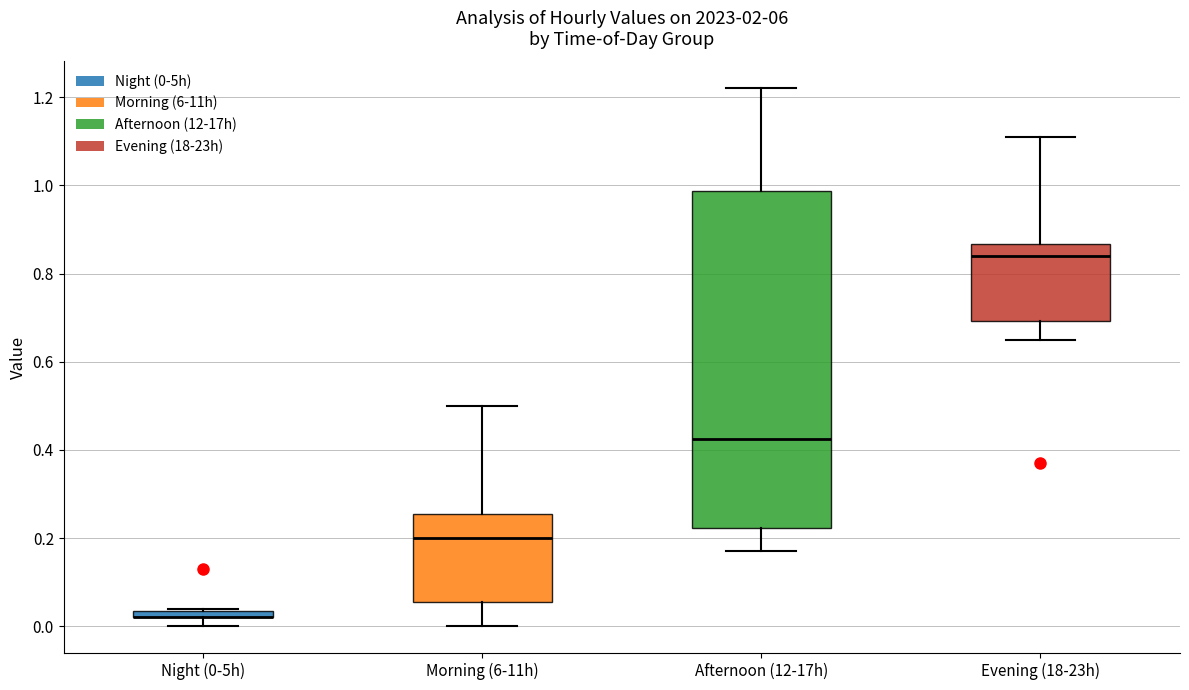

Comparing the boxes themselves (not the whiskers), which one is the tallest?

Afternoon (12-17h)